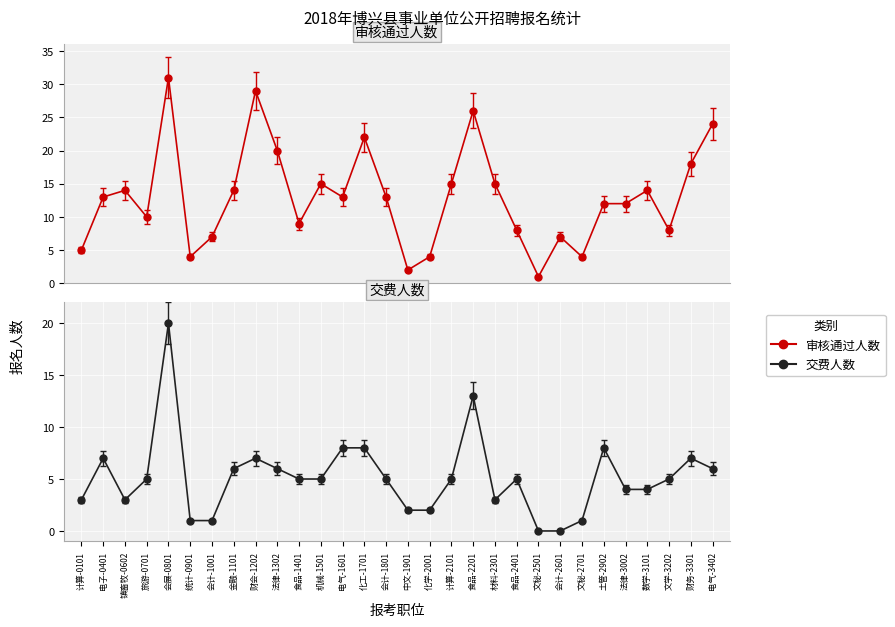

What is the difference between the maximum and minimum values in the 交费人数 series?

20